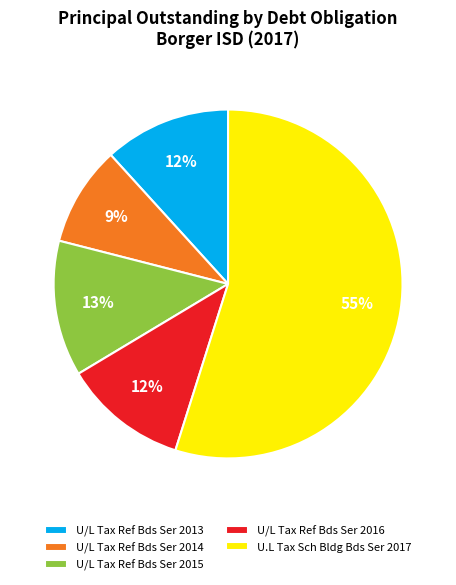

To the nearest percent, what percentage of the pie is U/L Tax Ref Bds Ser 2013?

12%